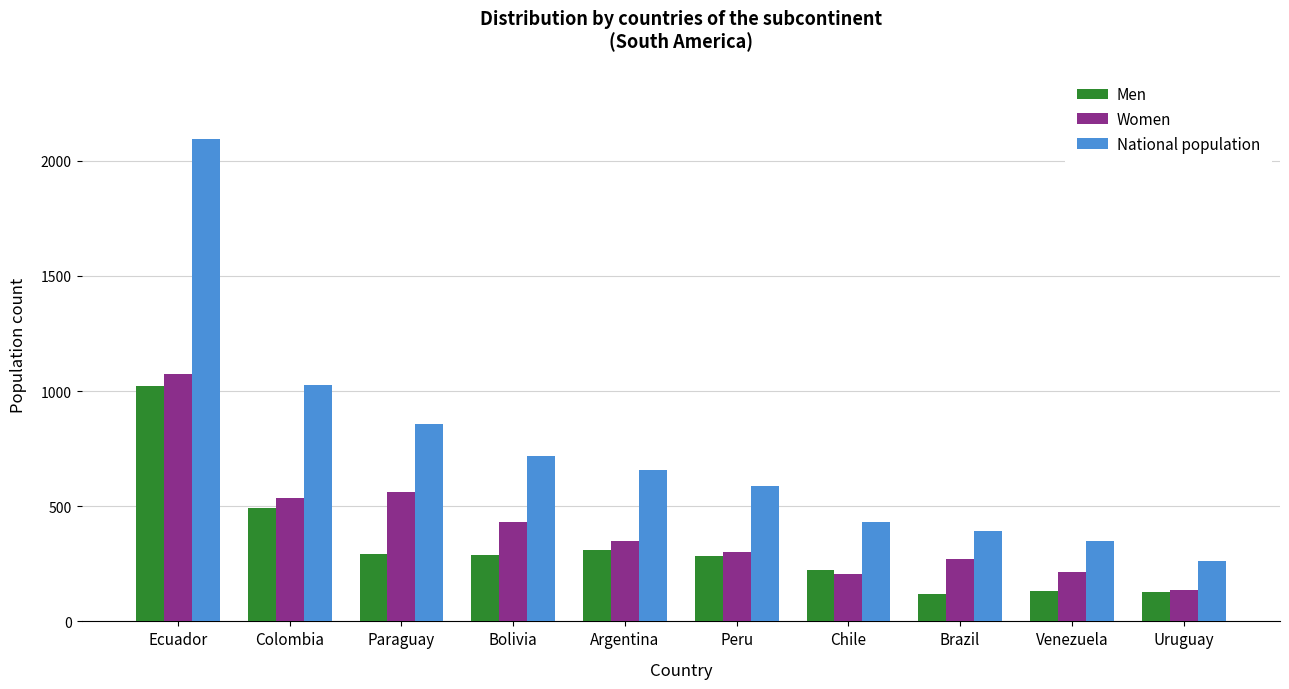

Where is National population nearest to the value 1179?

Colombia